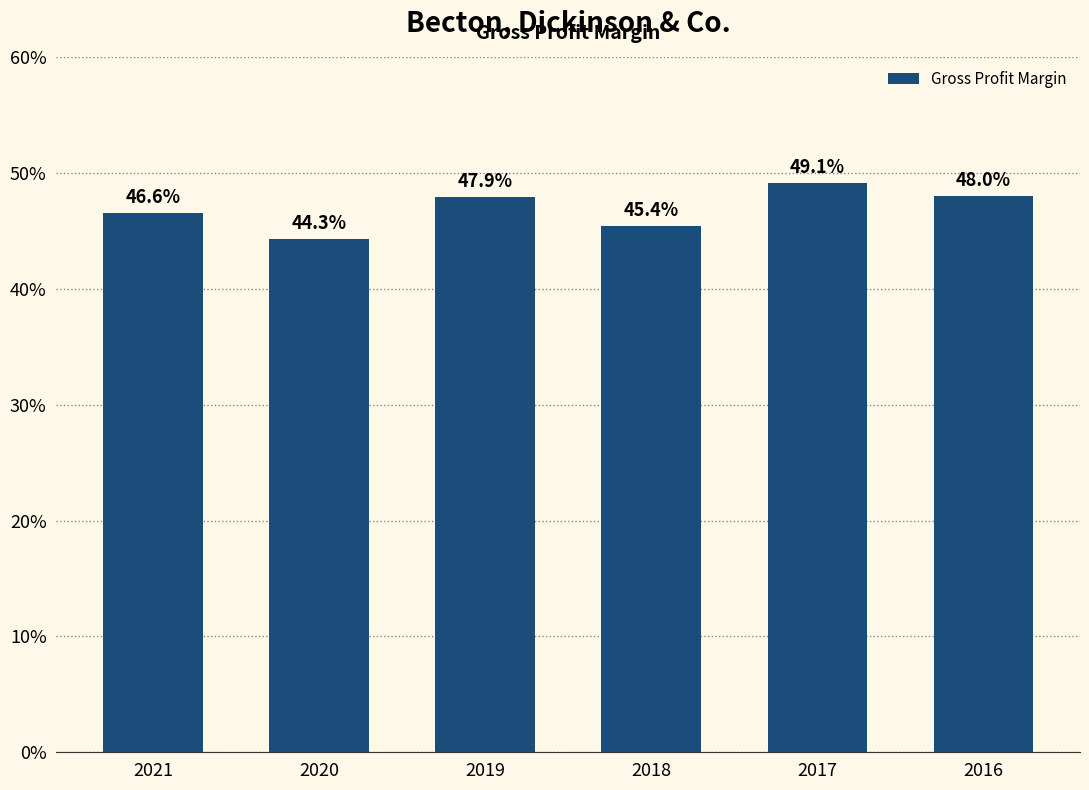

Does the chart contain any negative values?

No